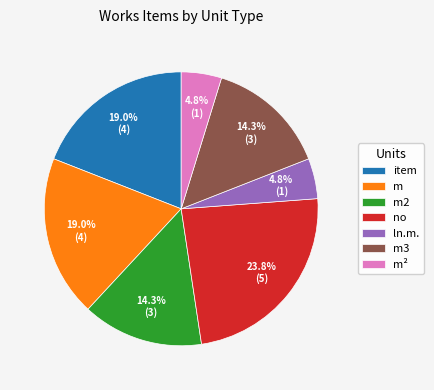

Does any single category account for the majority?

No